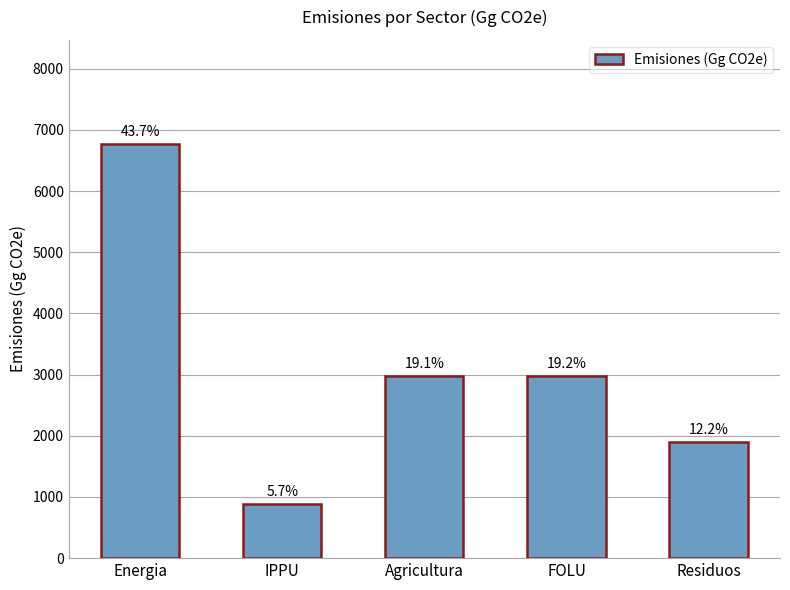

What position from the left is Residuos?

5